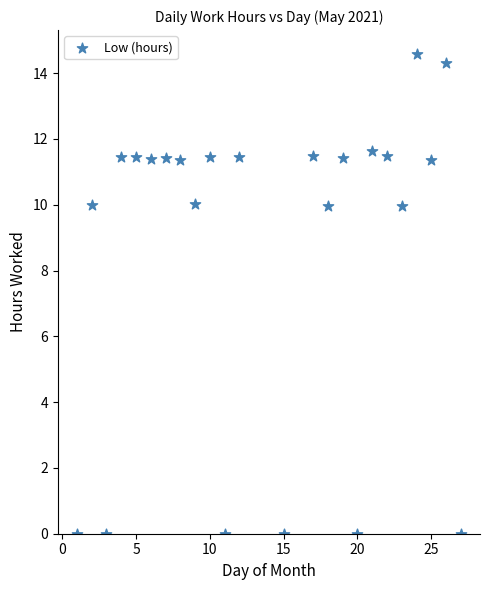

What is the range of Y values (max minus min)?

14.6